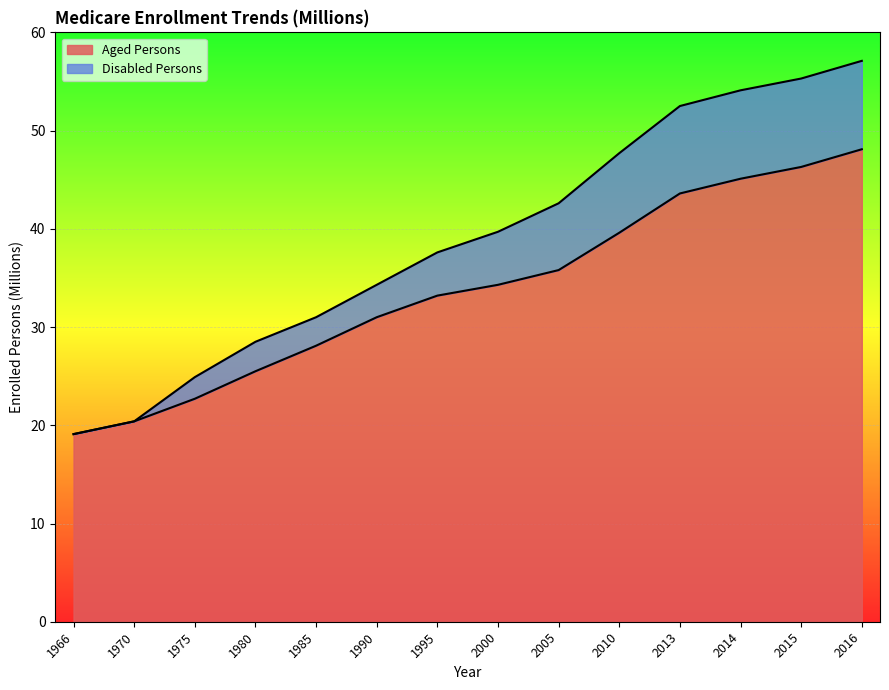

At which label does Aged Persons reach its minimum?

1966